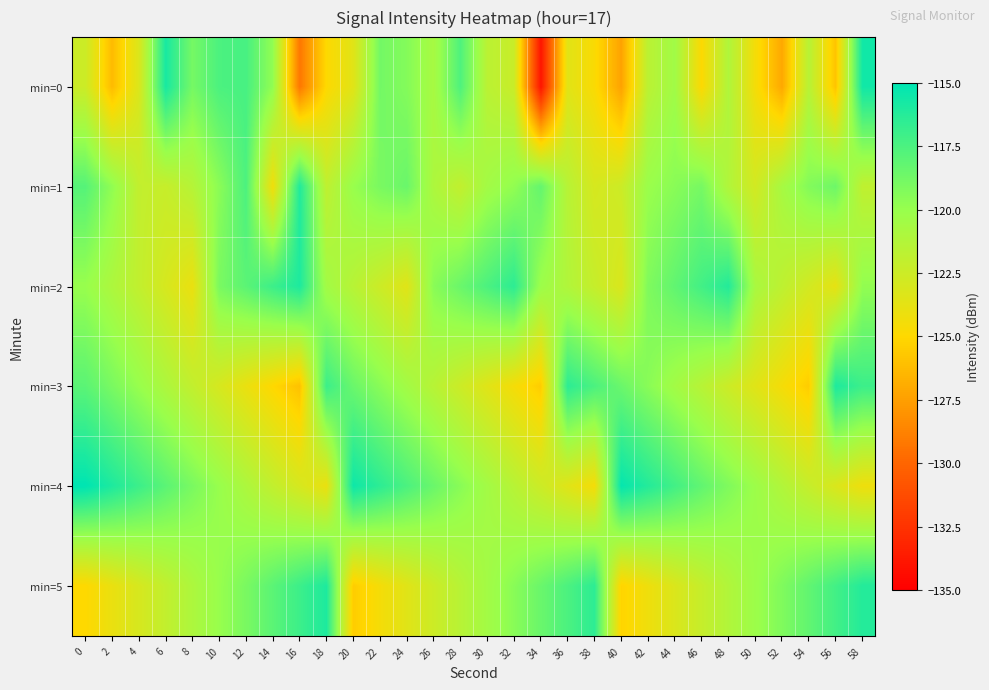

Which series has the largest range (max minus min)?

min=0